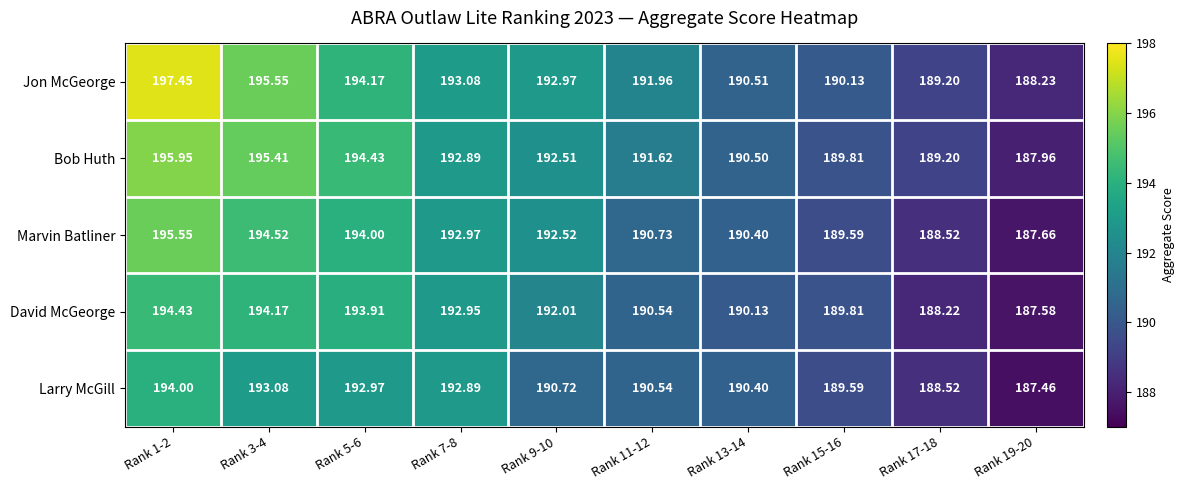

At which category is the sum across all series the highest?

Rank 1-2